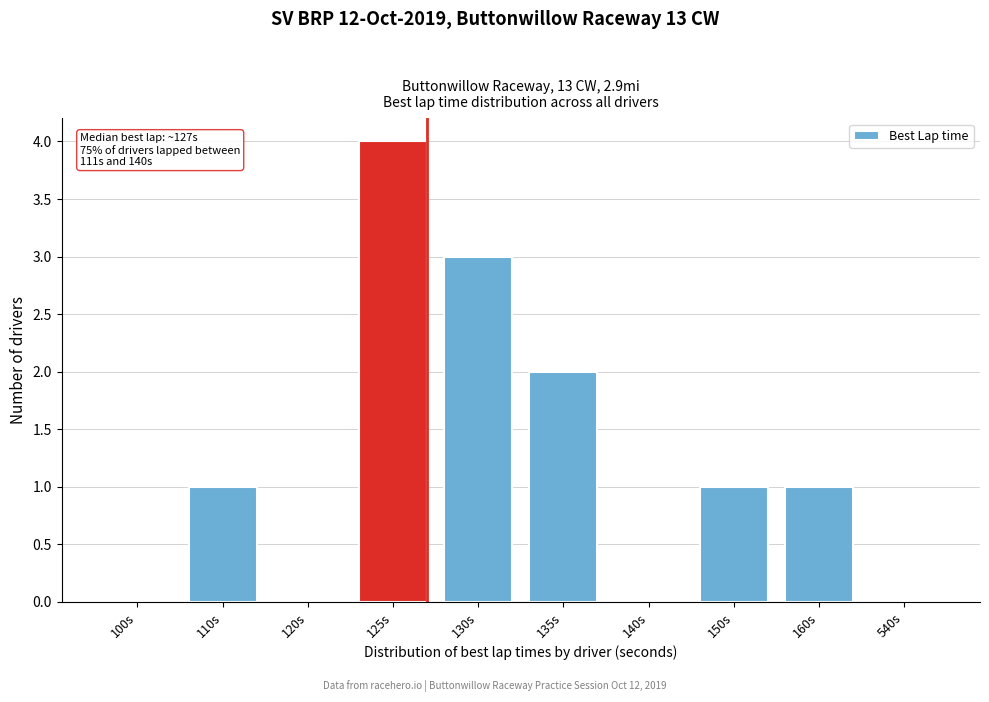

Reading left to right, list all the values displayed in this chart.

100s=0	110s=1	120s=0	125s=4	130s=3	135s=2	140s=0	150s=1	160s=1	540s=0